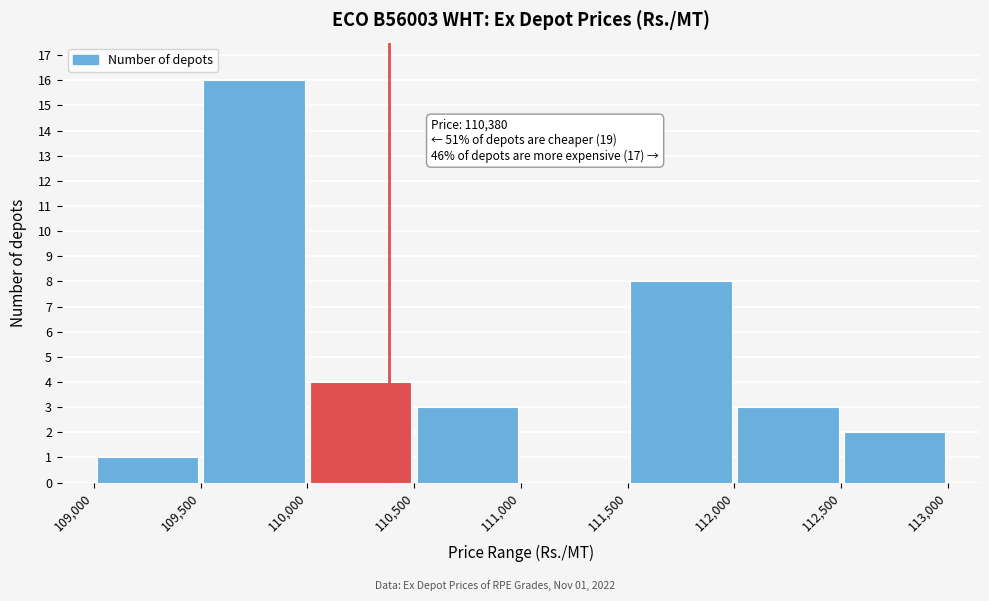

Which range on the x-axis has the tallest bar?

109,500 to 110,000